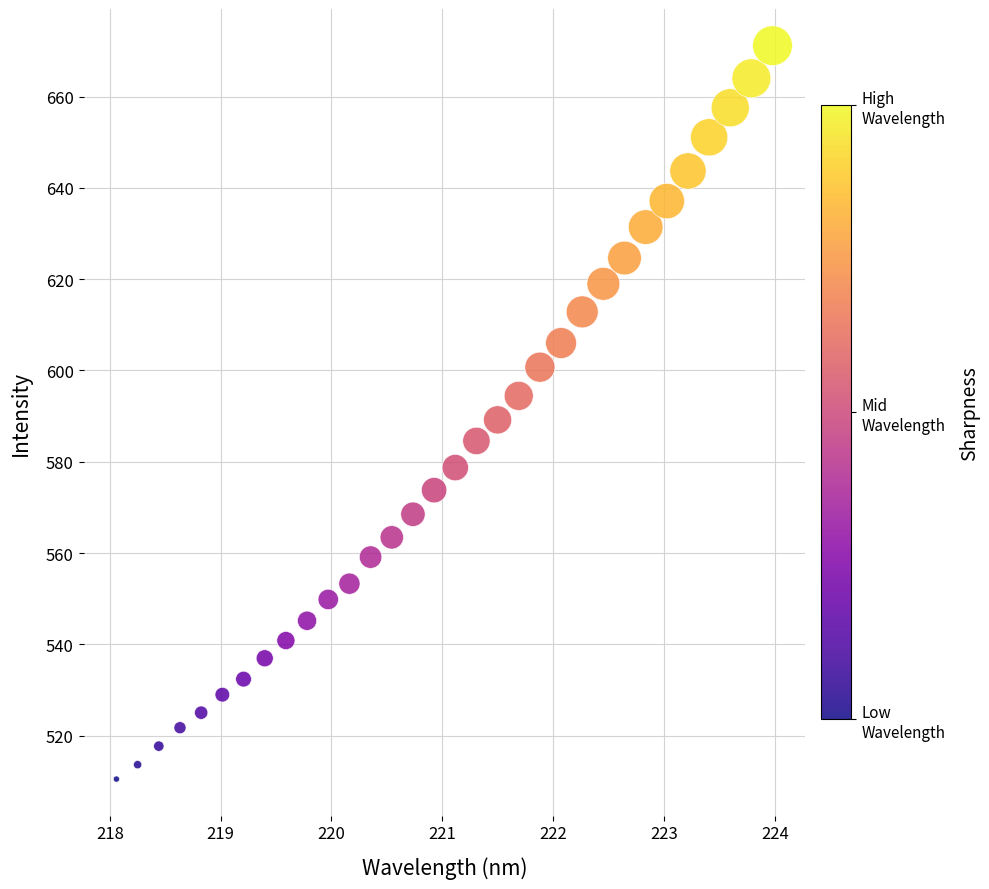

What is the range of Y values (max minus min)?

160.7